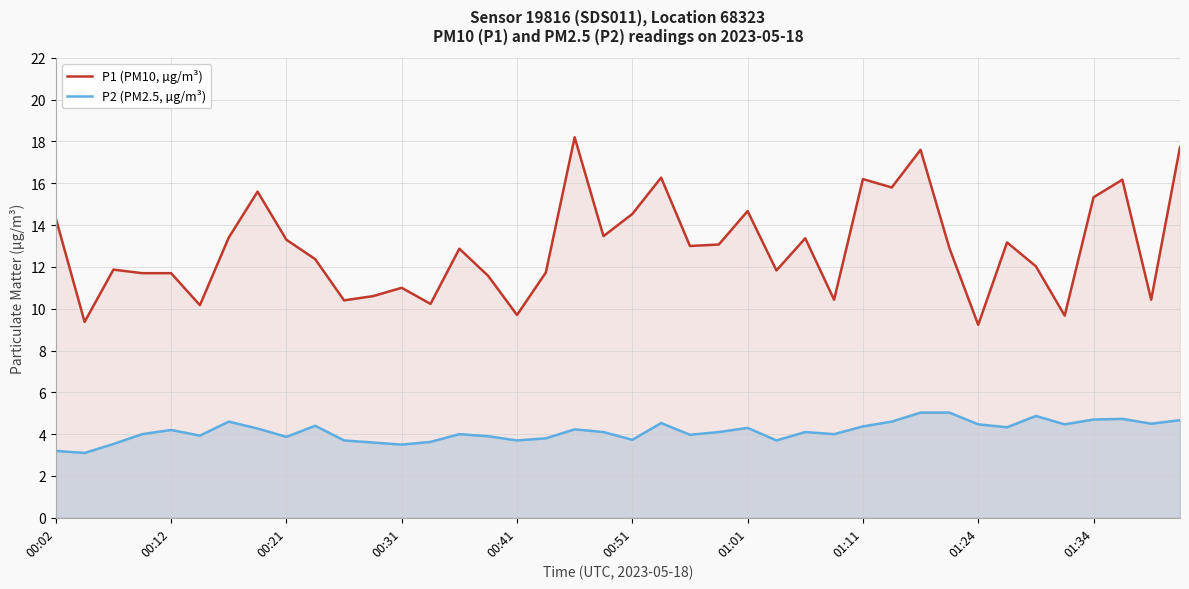

True or false: P1 (PM10, µg/m³) has a value of 28.1 at 39.

False